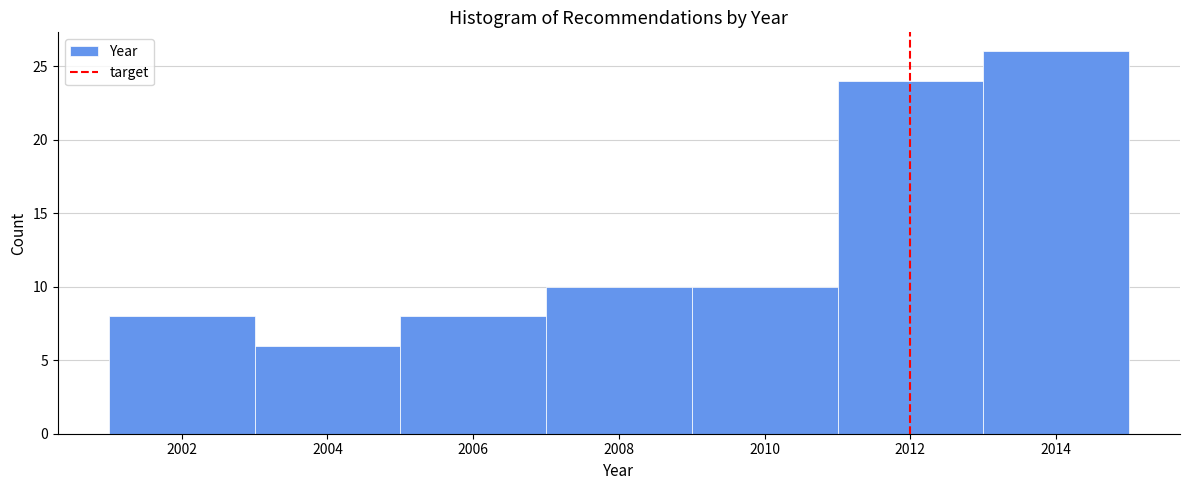

Reading left to right, transcribe this chart: for each bar, give the range it covers on the x-axis and its height. The values are not printed on the chart, so give them approximately, as read against the axis.

2001 to 2003: 8
2003 to 2005: 6
2005 to 2007: 8
2007 to 2009: 10
2009 to 2011: 10
2011 to 2013: 24
2013 to 2015: 26